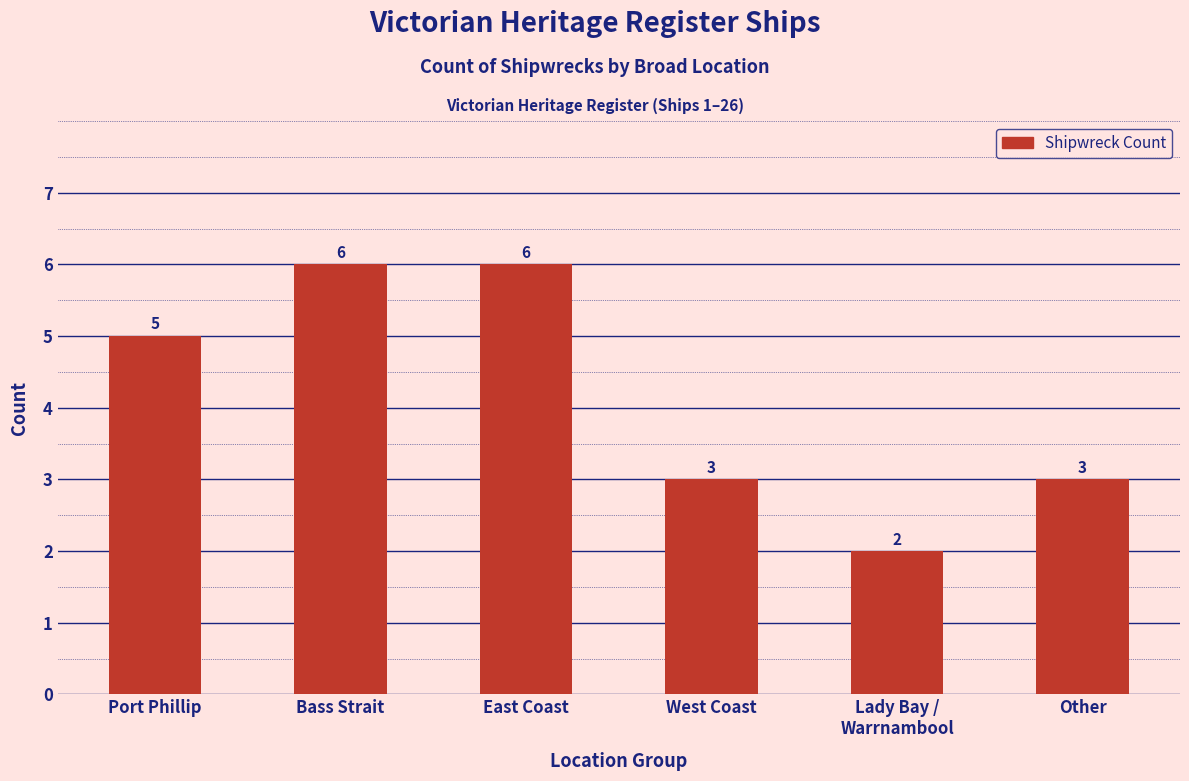

What is the average value?

4